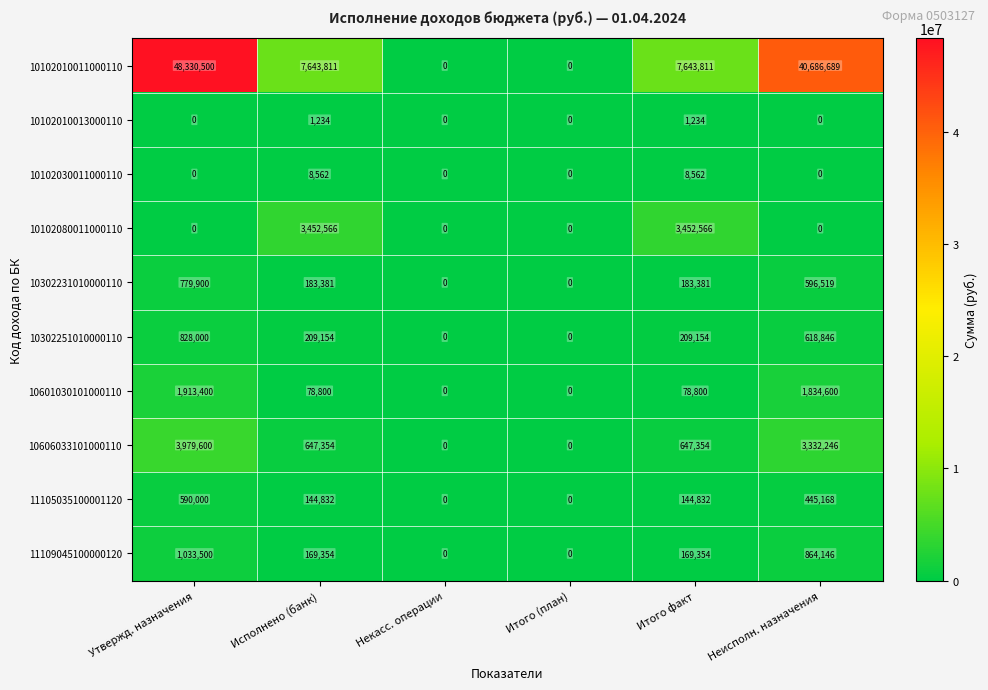

Rank the series by their maximum value, from highest to lowest.

10102010011000110, 10606033101000110, 10102080011000110, 10601030101000110, 11109045100000120, 10302251010000110, 10302231010000110, 11105035100001120, 10102030011000110, 10102010013000110